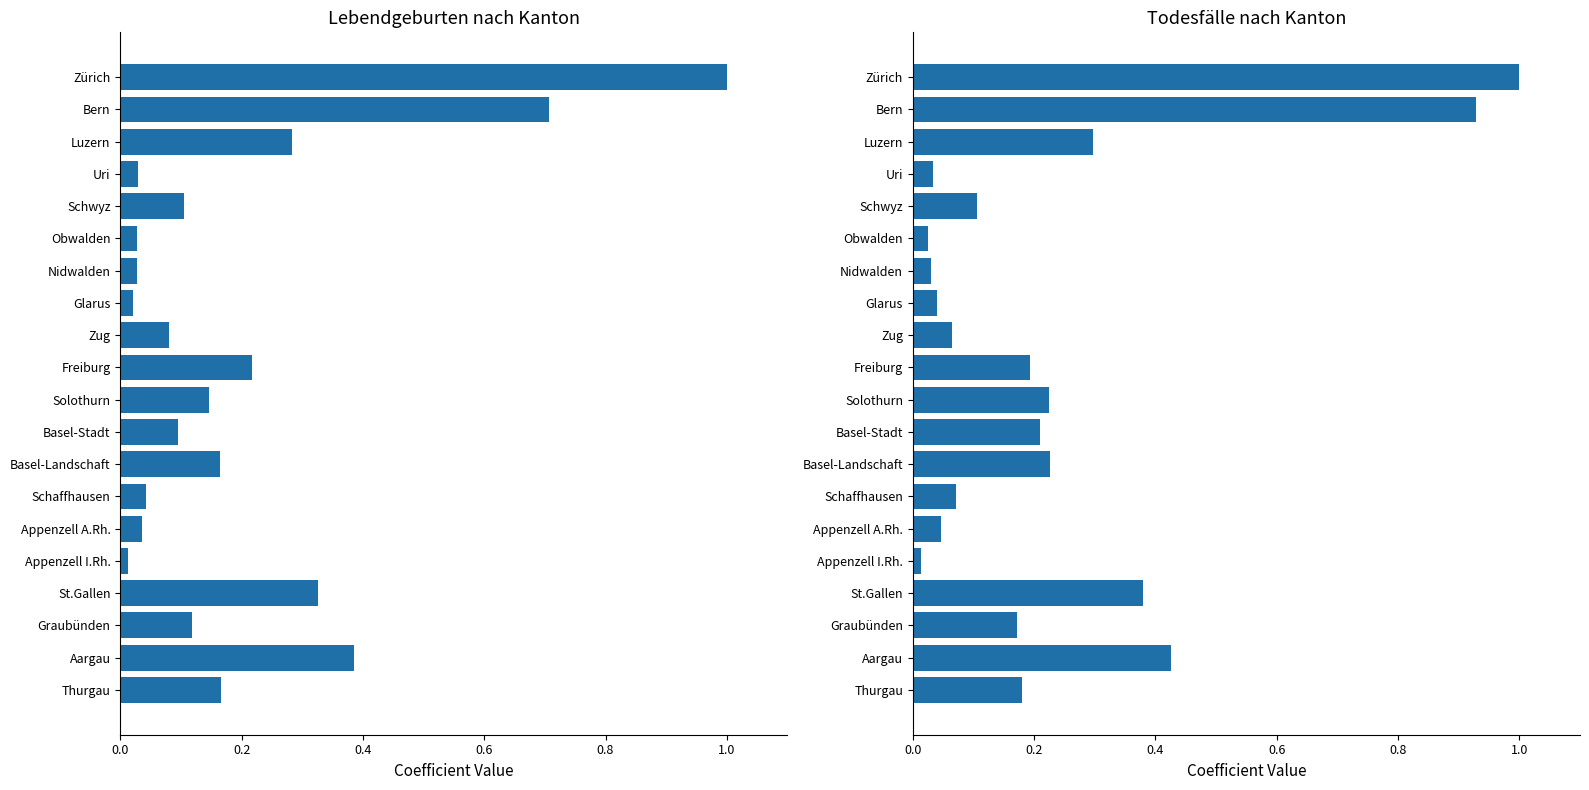

Rank the series at Basel-Landschaft from lowest to highest value.

Lebendgeburten, Todesfälle